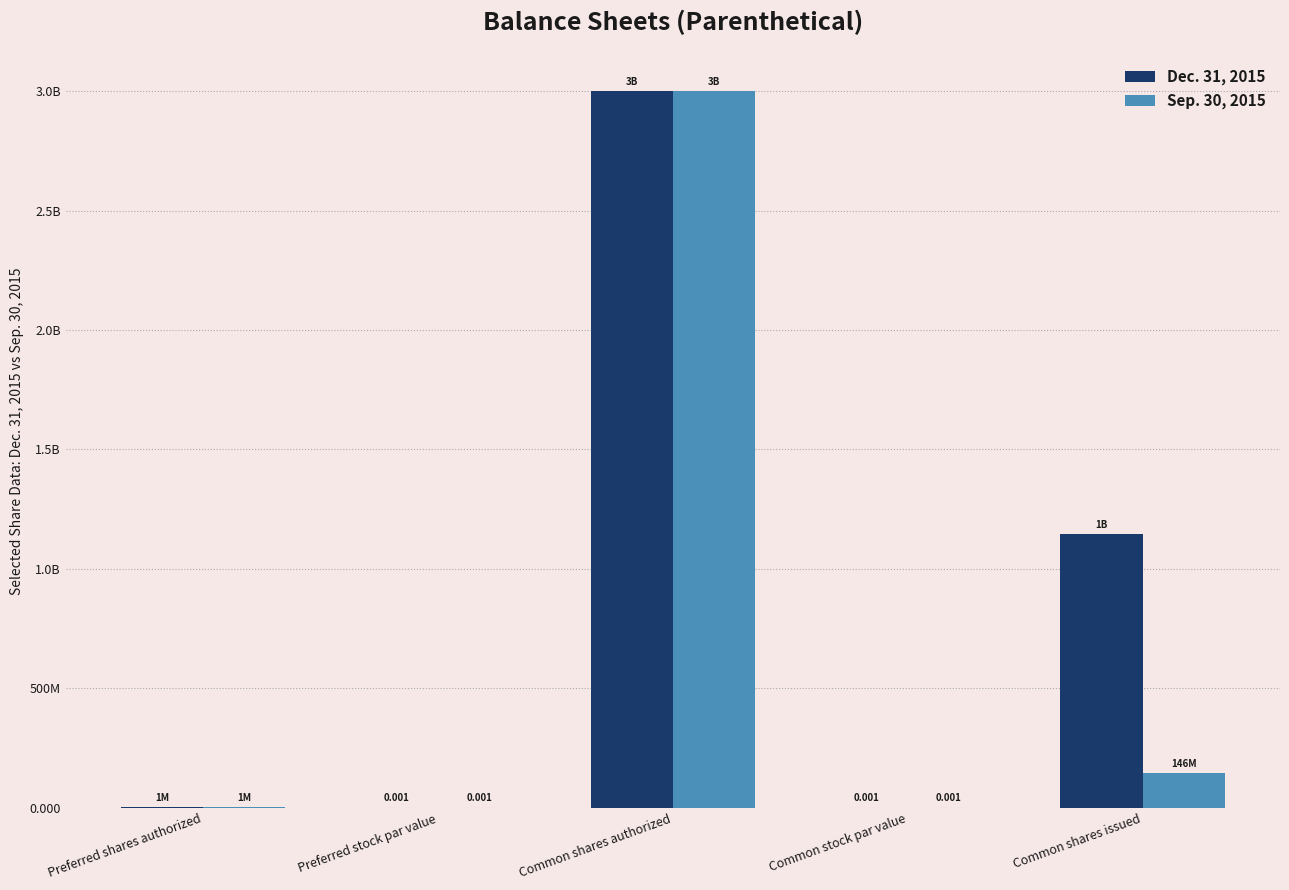

Are the bars horizontal?

No